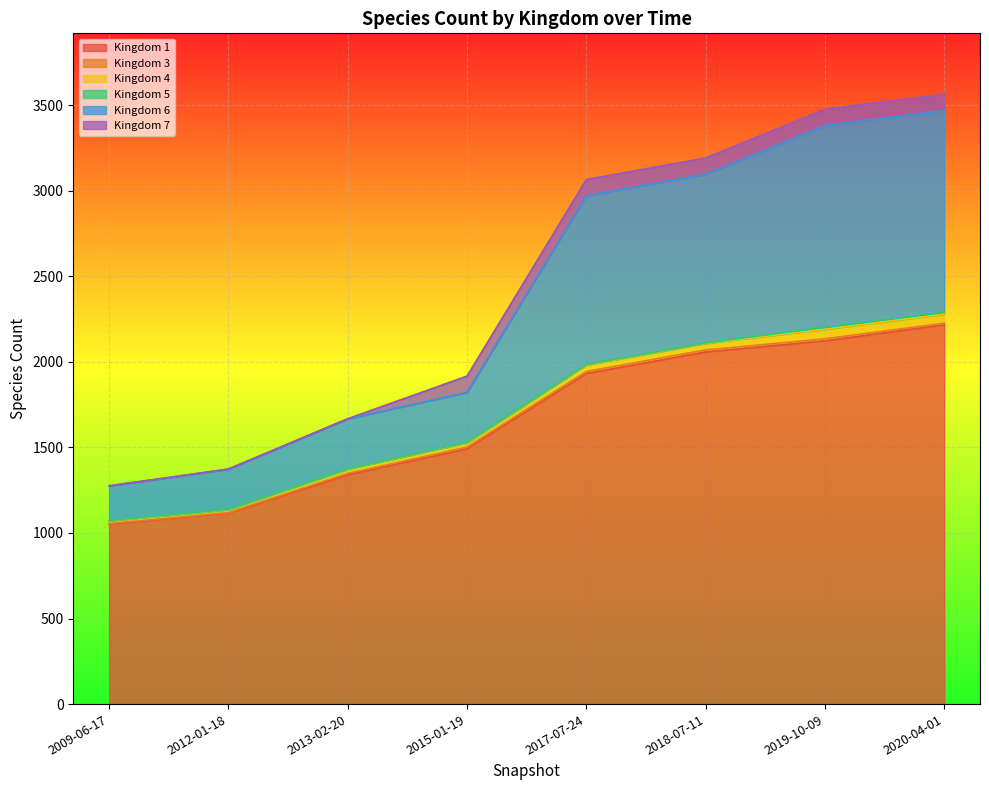

At which category is the sum across all series the highest?

2020-04-01